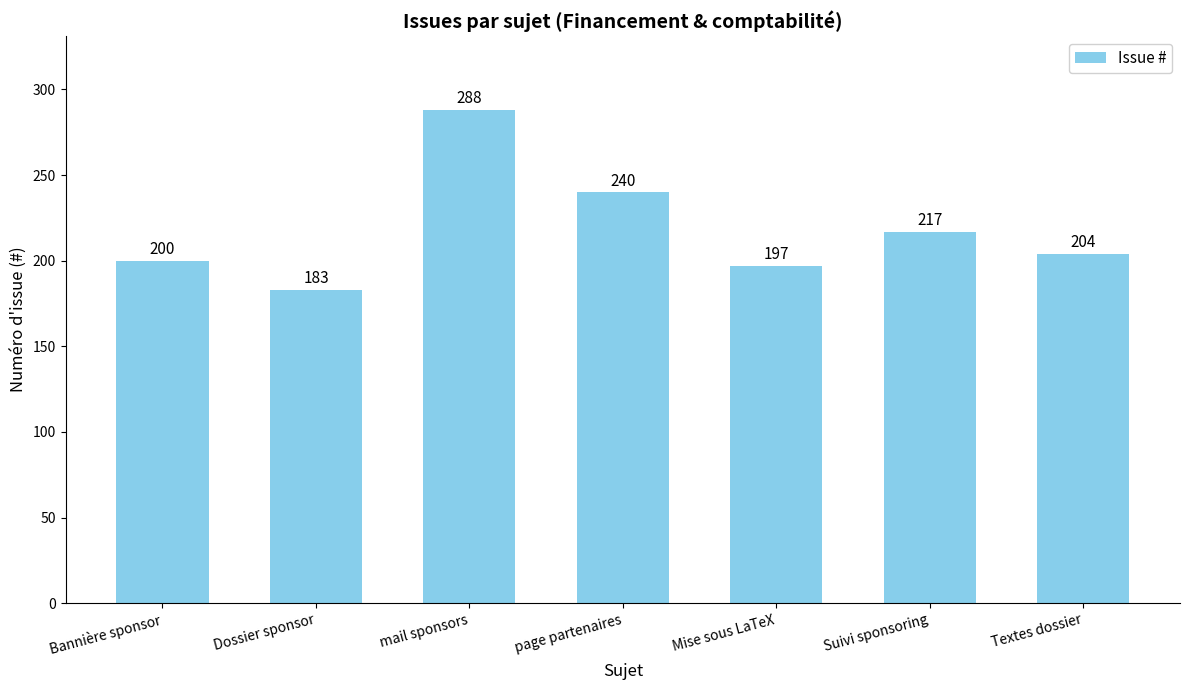

Reading left to right, list all the values displayed in this chart.

Bannière sponsor=200	Dossier sponsor=183	mail sponsors=288	page partenaires=240	Mise sous LaTeX=197	Suivi sponsoring=217	Textes dossier=204